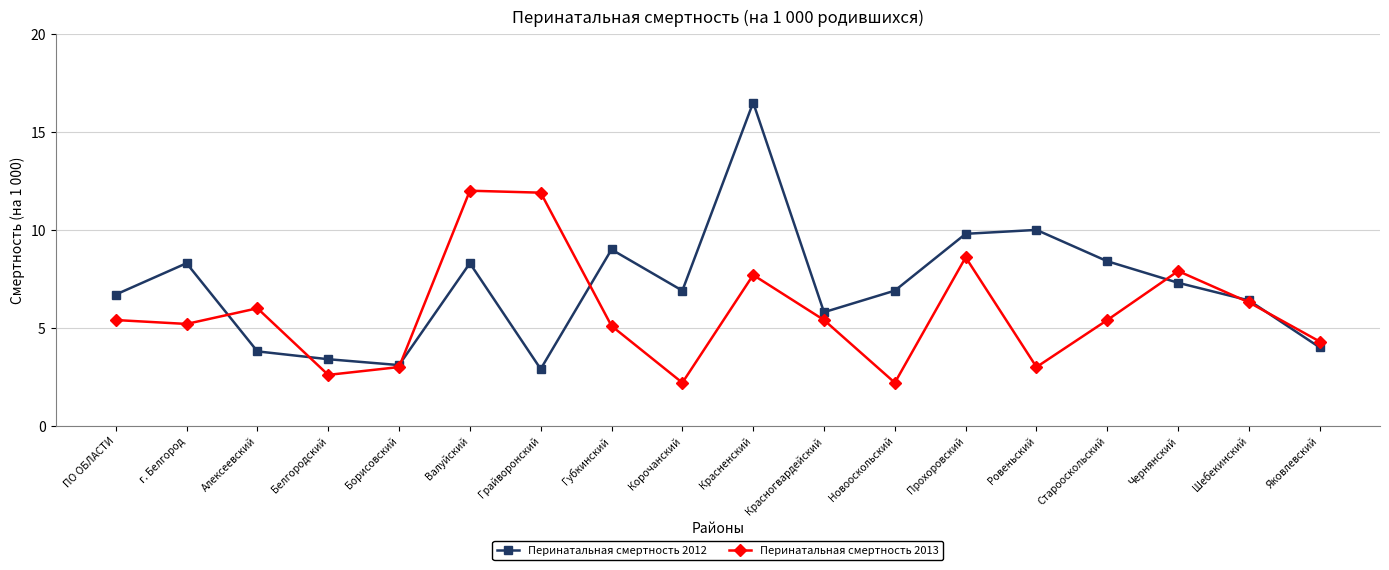

Which series has the largest total across all categories?

Перинатальная смертность 2012